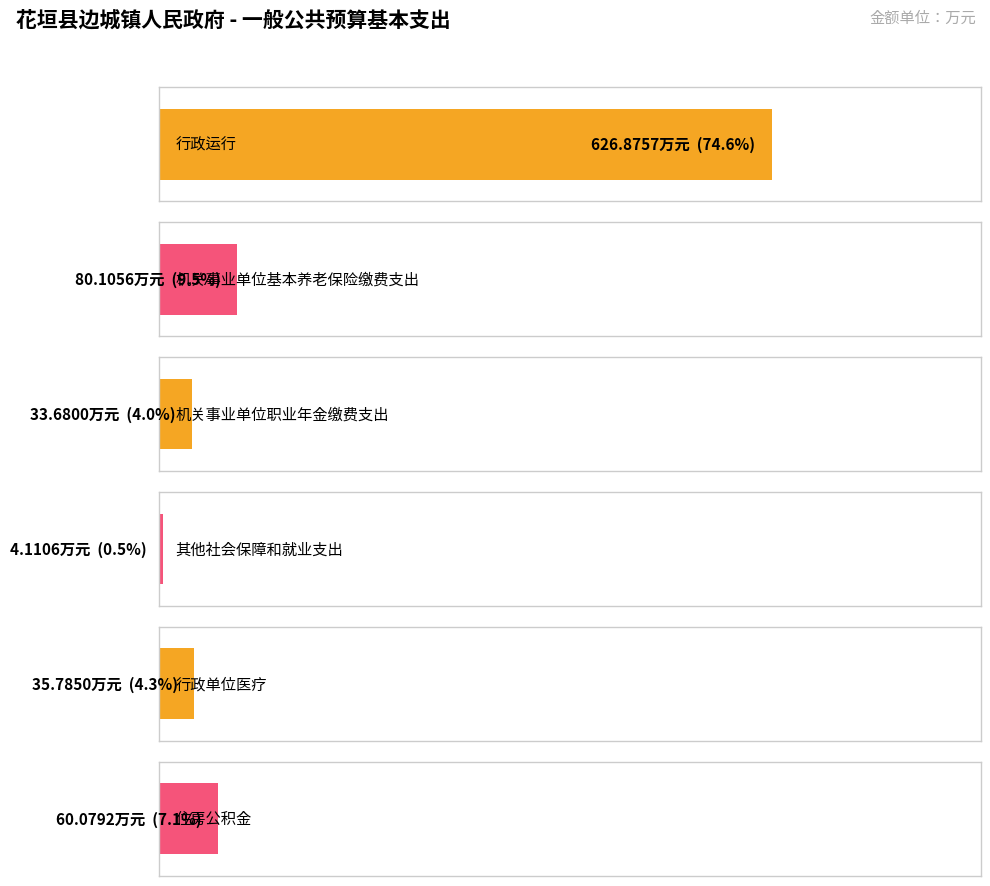

How many distinct data groups are displayed?

1